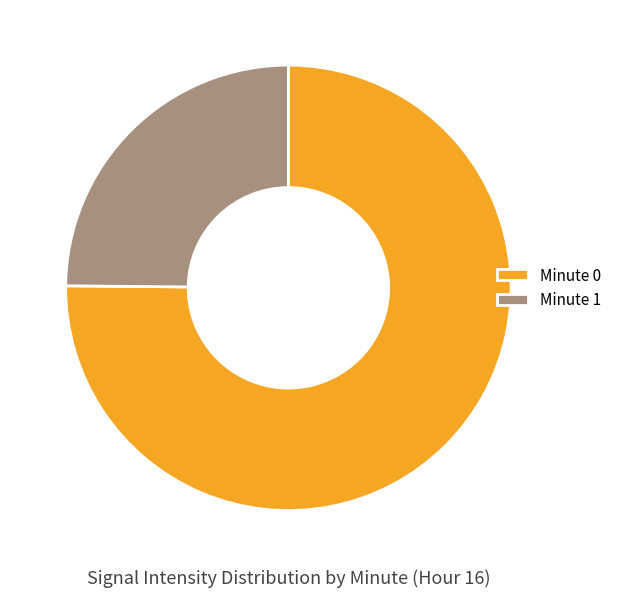

Which slice represents more than half of the pie?

Minute 0